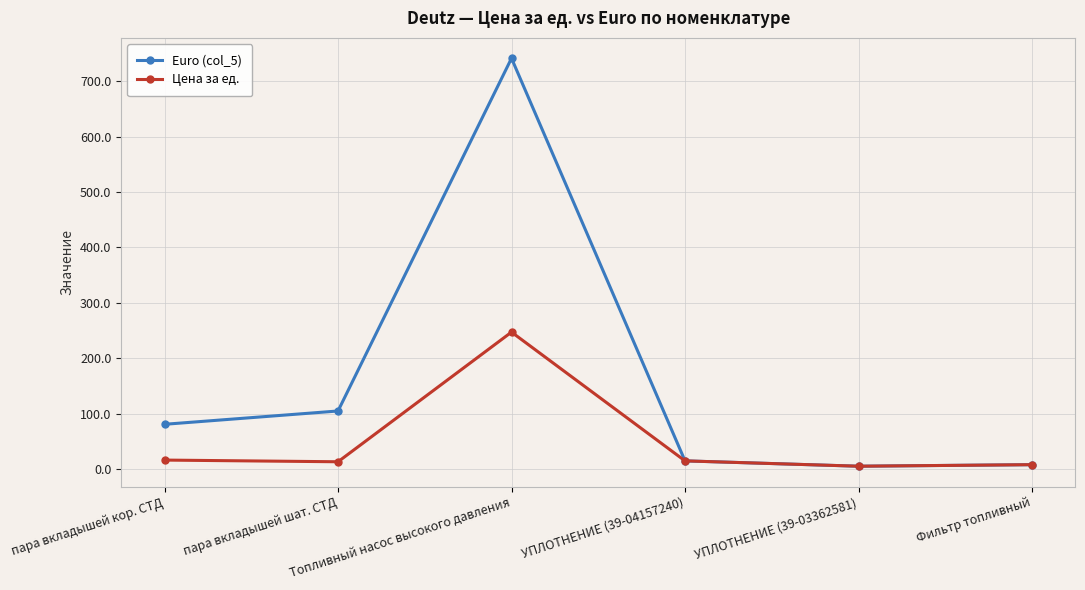

What is the label of the 6th point from the left?

Фильтр топливный